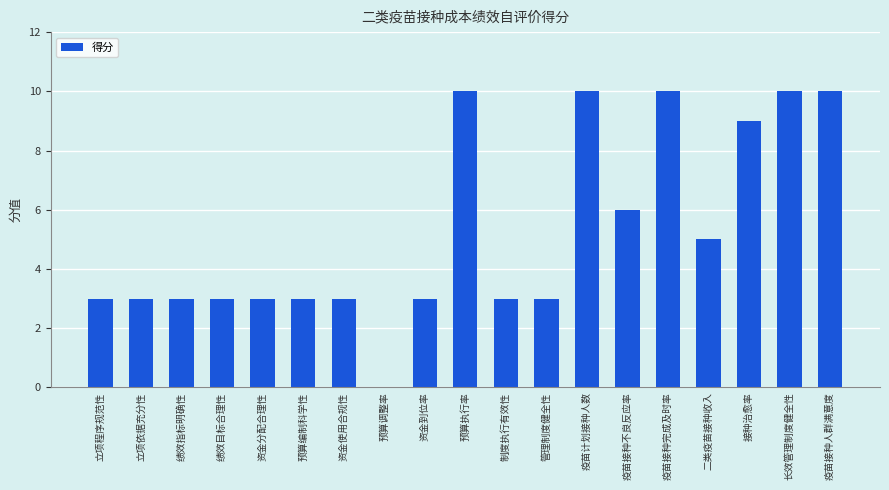

Between 疫苗接种不良反应率 and 管理制度健全性, which is larger?

疫苗接种不良反应率